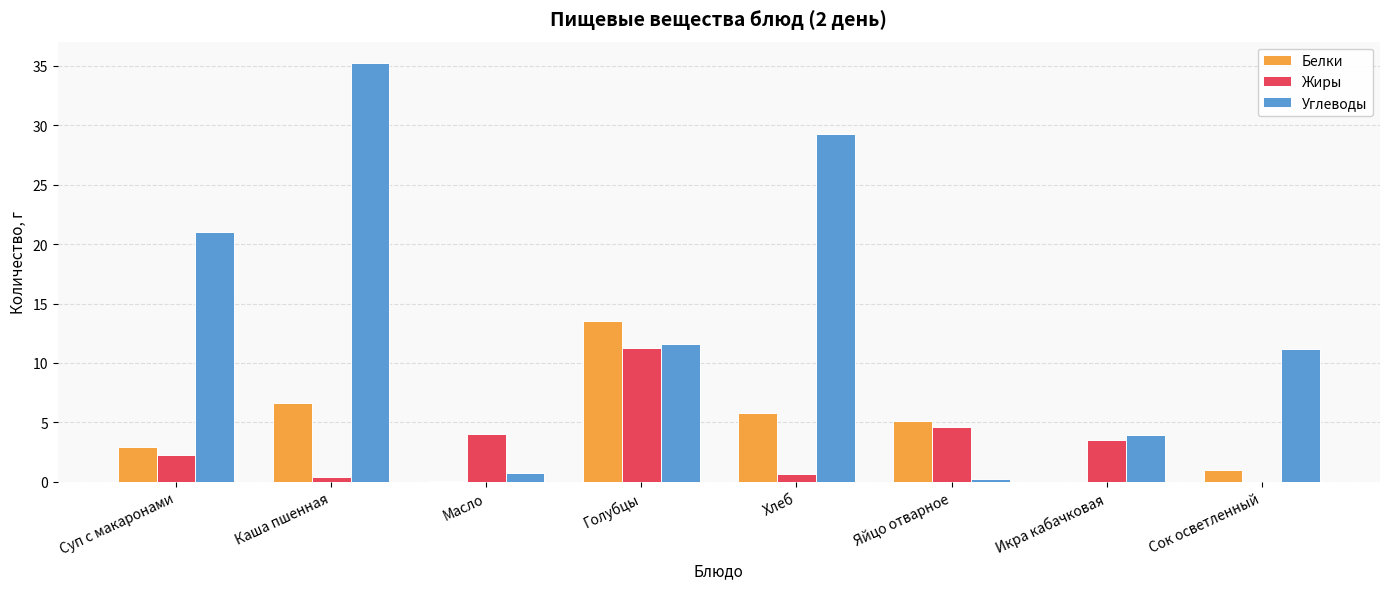

What is the sum of all Белки values?

34.9